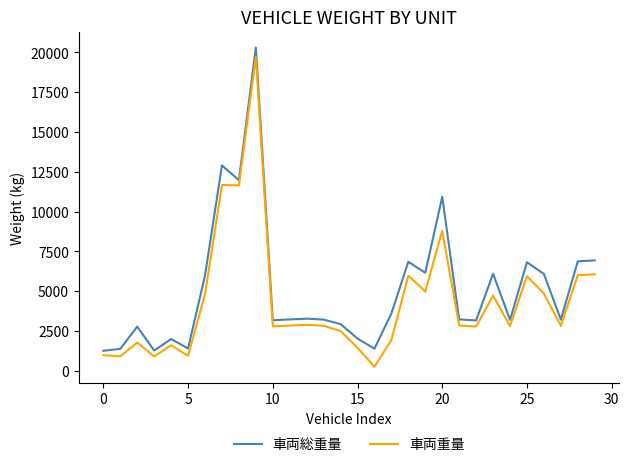

True or false: 車両重量 has more than 1 points higher than both neighbors.

True